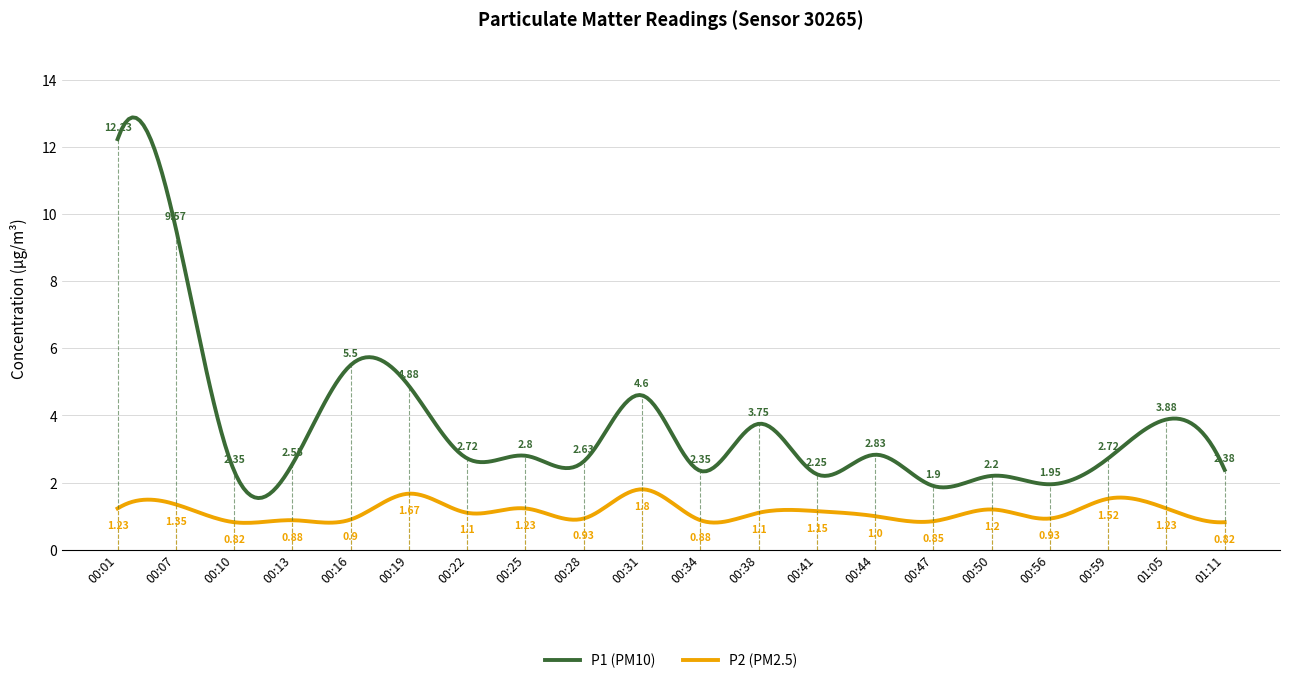

List the series in order of their peak value, highest first.

P1 (PM10), P2 (PM2.5)